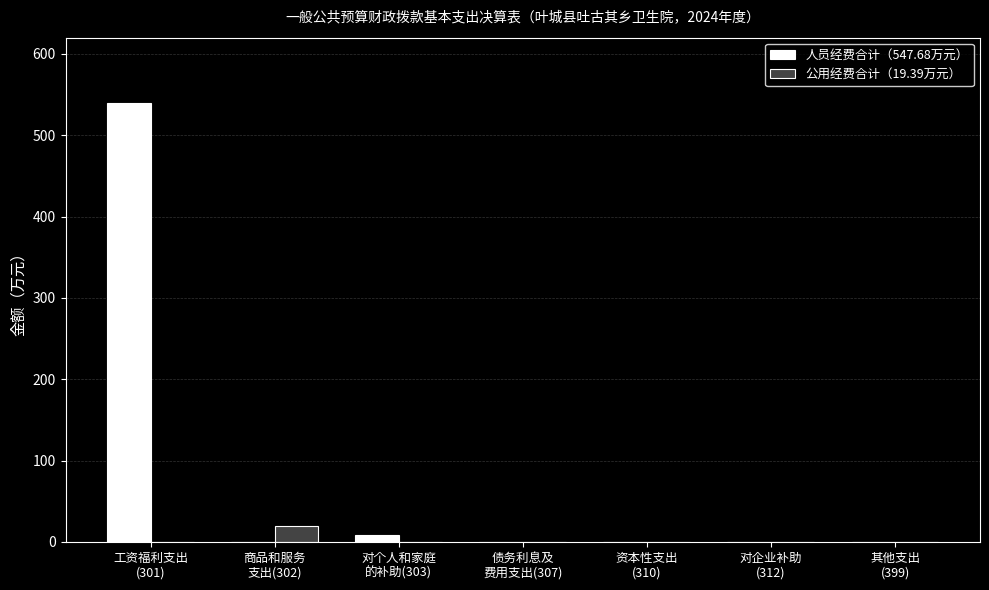

What is the sum of all 人员经费合计（547.68万元） values?

547.7